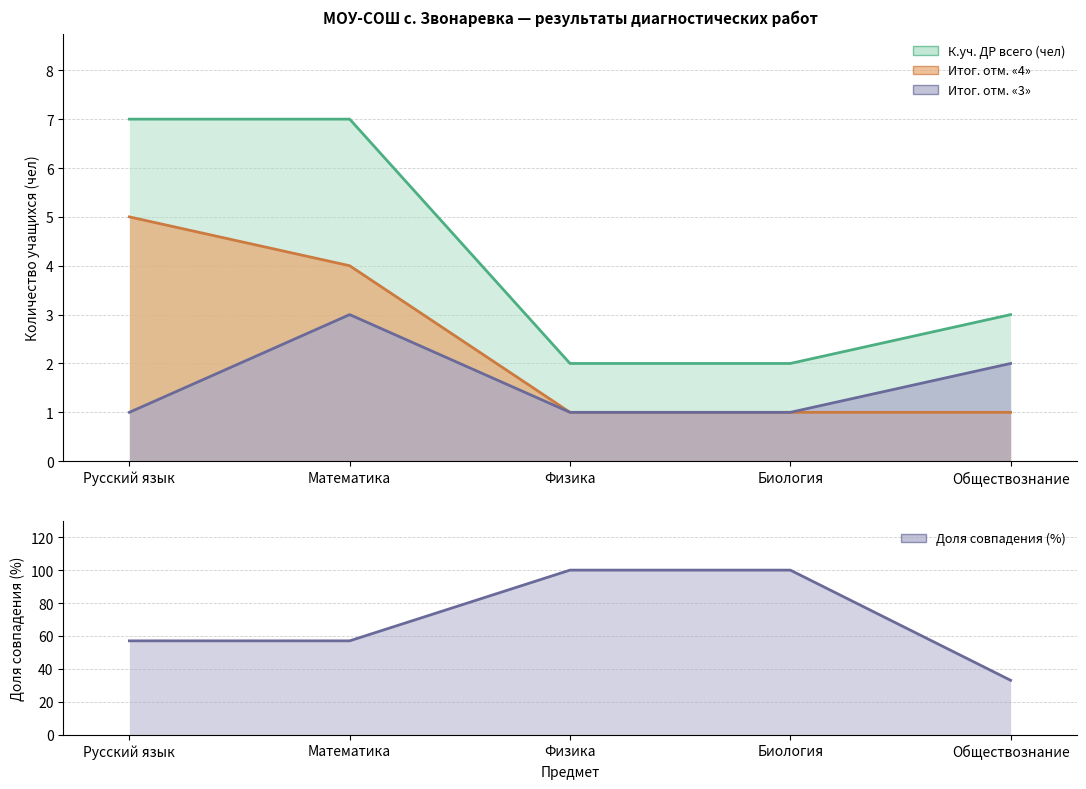

What is the label of the 4th point from the right?

Математика